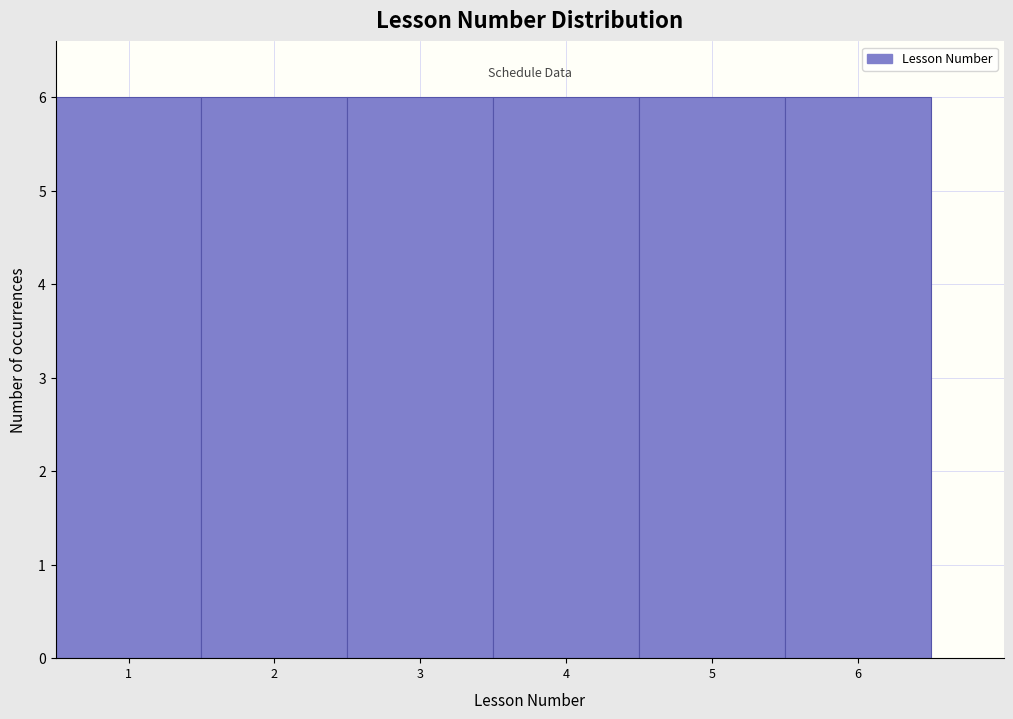

Reading left to right, transcribe this chart: for each bar, give the range it covers on the x-axis and its height. The values are not printed on the chart, so give them approximately, as read against the axis.

0.5 to 1.5: 6
1.5 to 2.5: 6
2.5 to 3.5: 6
3.5 to 4.5: 6
4.5 to 5.5: 6
5.5 to 6.5: 6